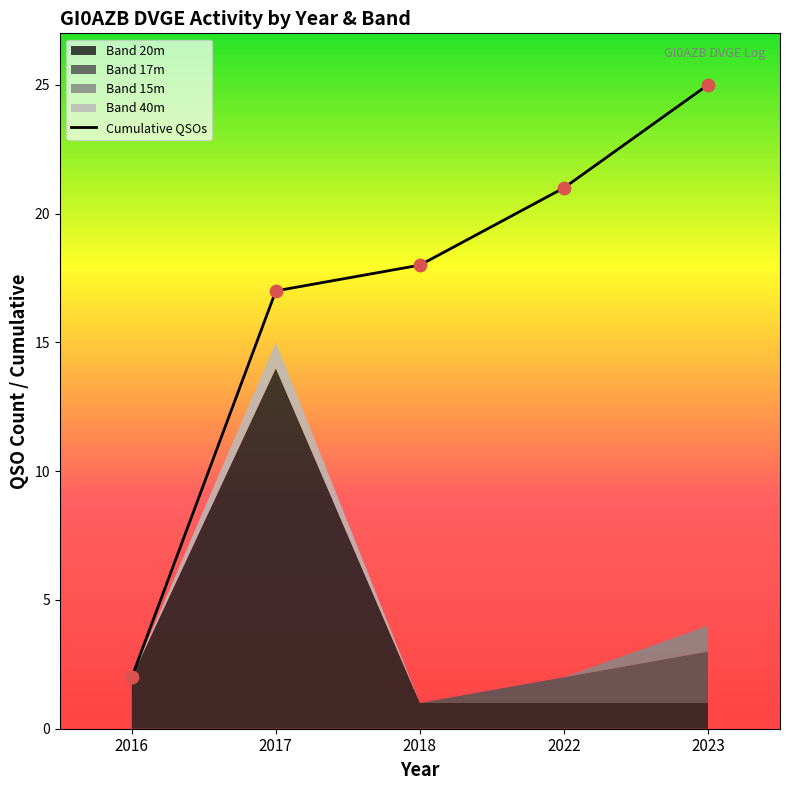

What is the change in value from 2018 to 2022?

+3